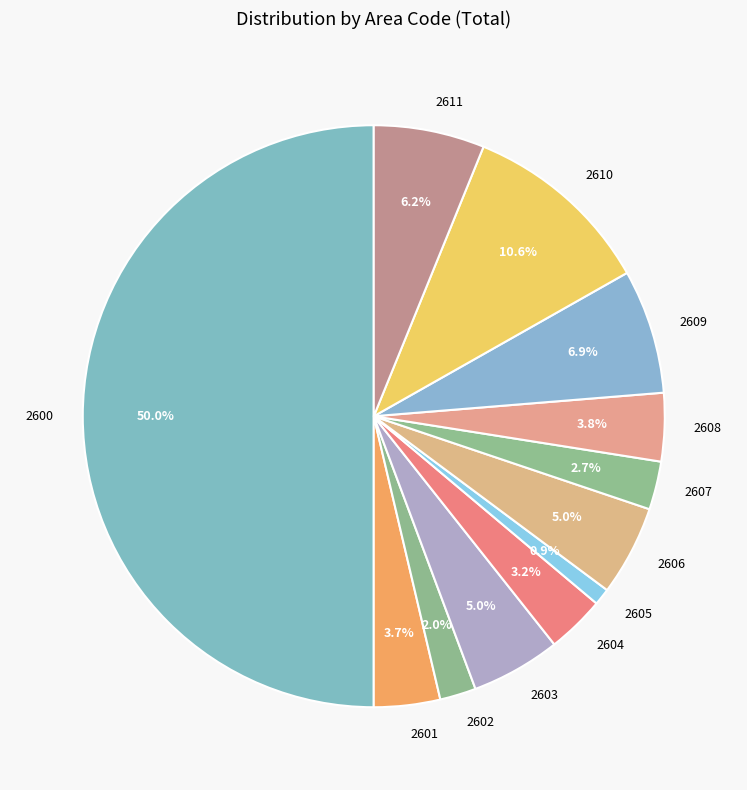

Which category has the smallest portion of the pie?

2605